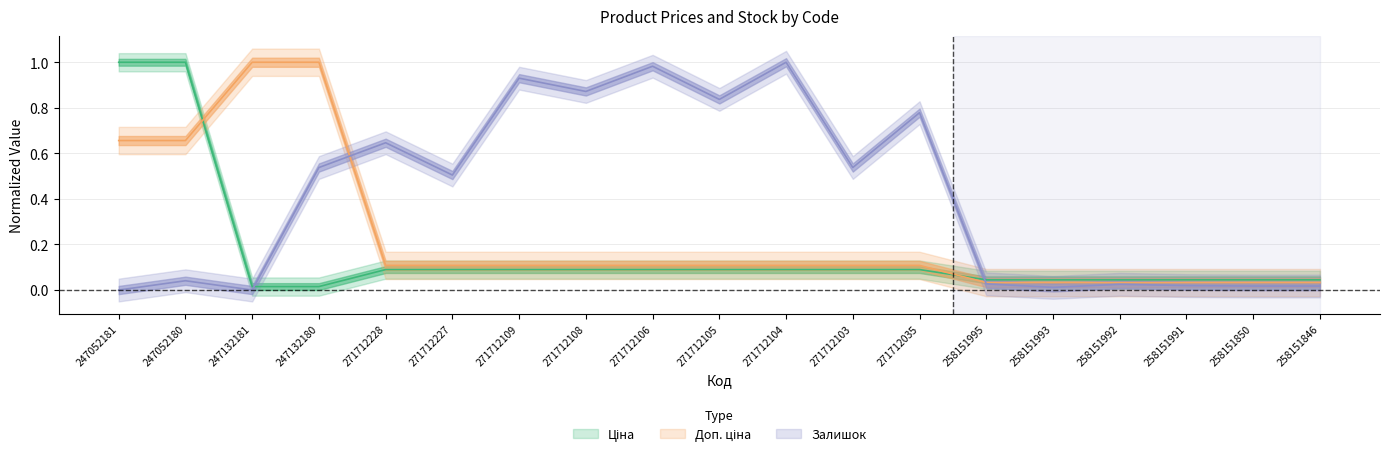

Which series ends up on top after the final intersection of Доп. ціна and Ціна?

Ціна